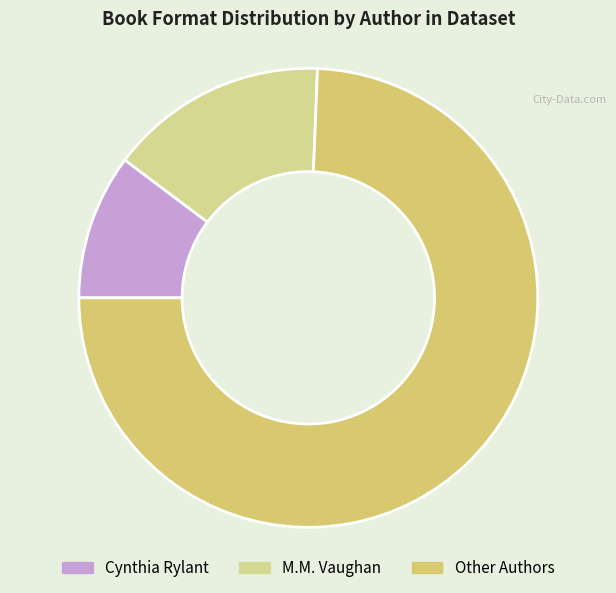

Count the number of slices in the pie.

3